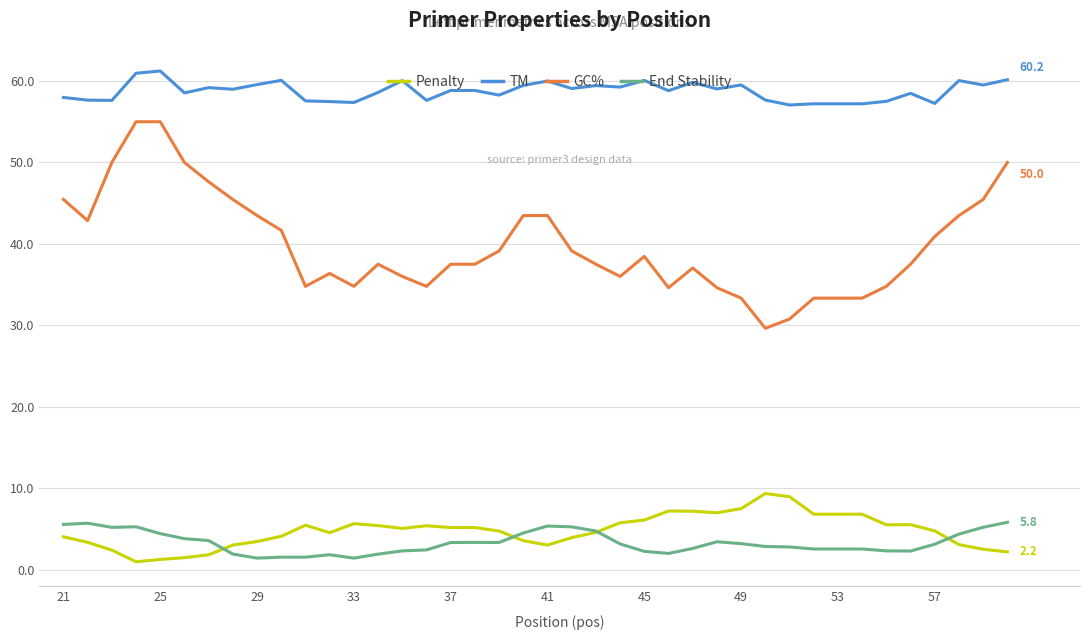

True or false: GC% and TM cross at least once.

False